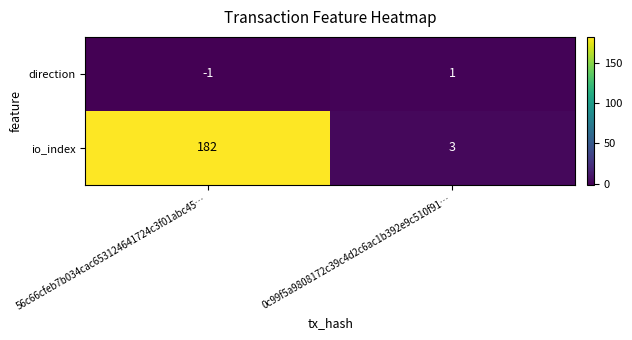

Rank the series by their average value, from lowest to highest.

direction, io_index